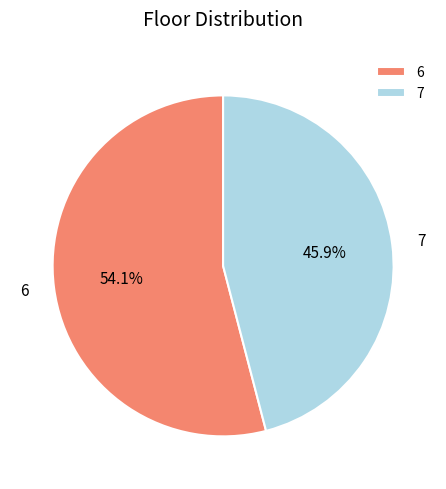

What is the largest slice in the pie chart?

6